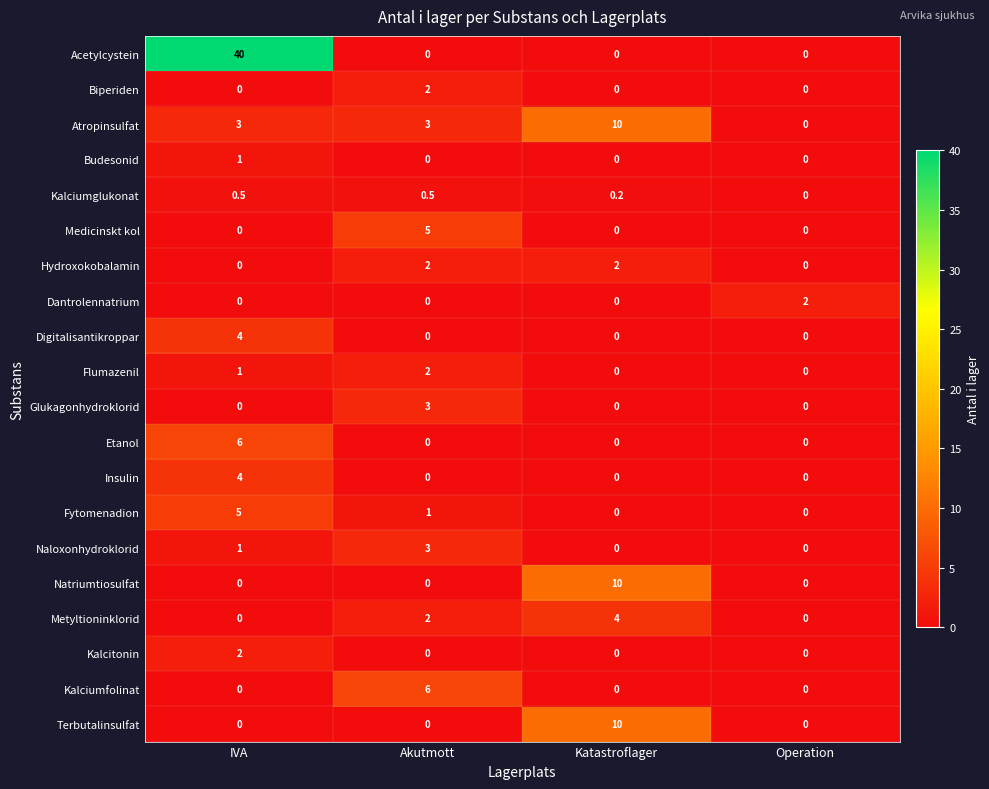

What is the spread (max minus min) of values at IVA?

40.0